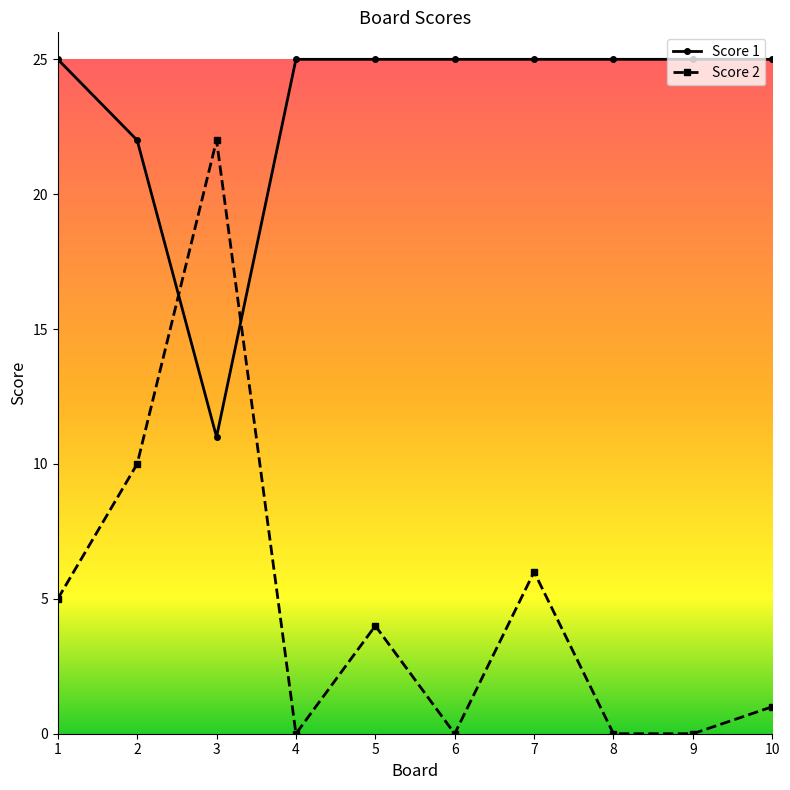

At which category is the sum across all series the highest?

3